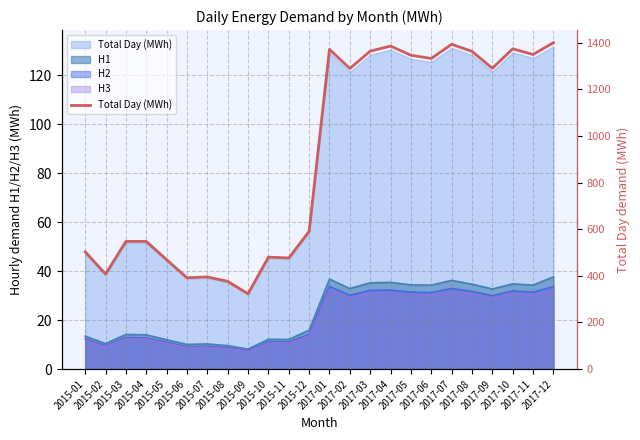

What is the sum of the values at 2015-03 and 2017-12?

1948.3